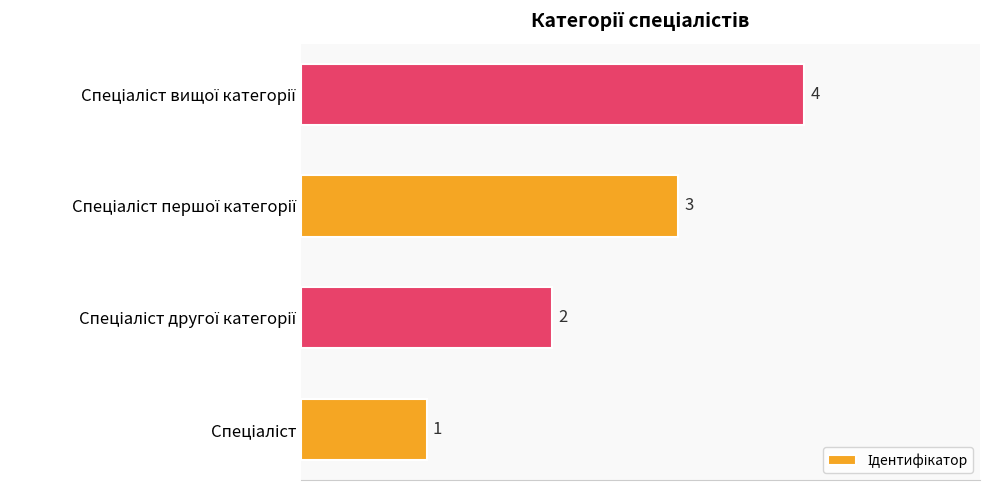

How many bars are there in total?

4